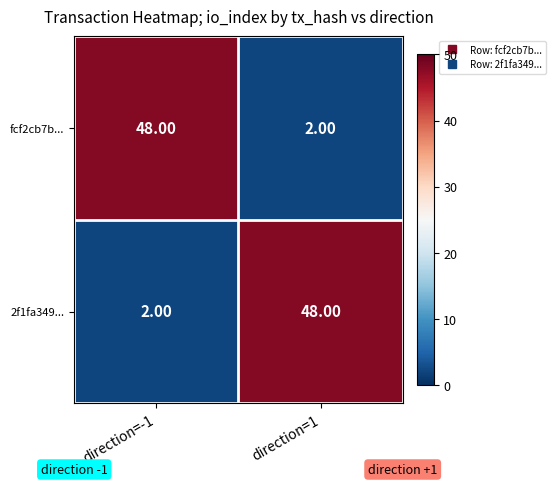

What is the minimum value shown in the chart?

2